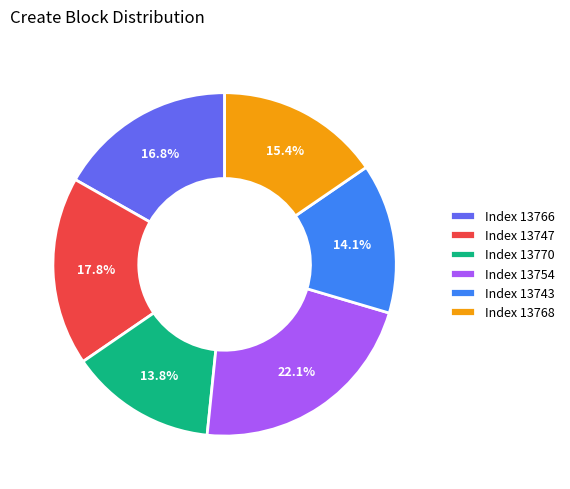

What percentage do Index 13743 and Index 13766 together represent?

30.9%